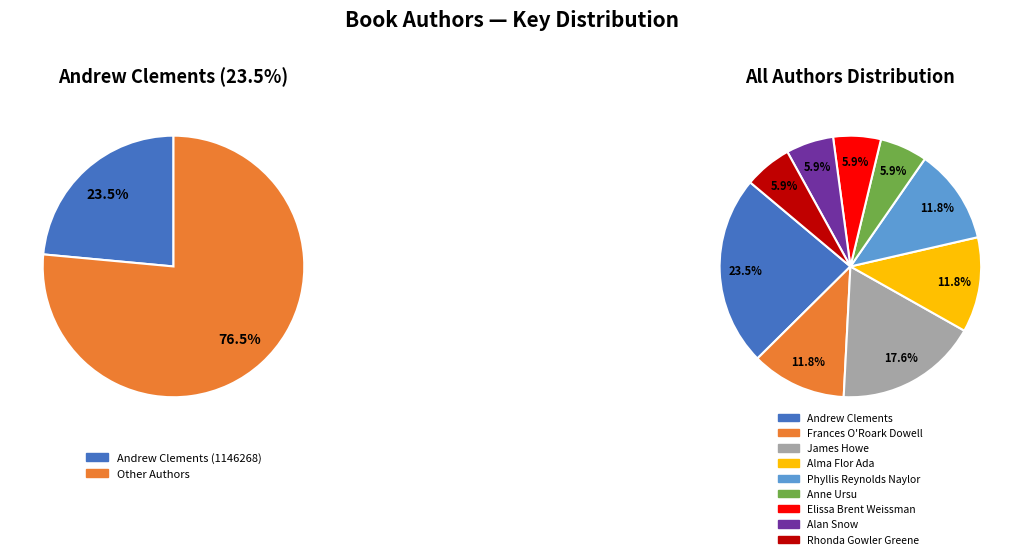

Count the number of slices in the pie.

9